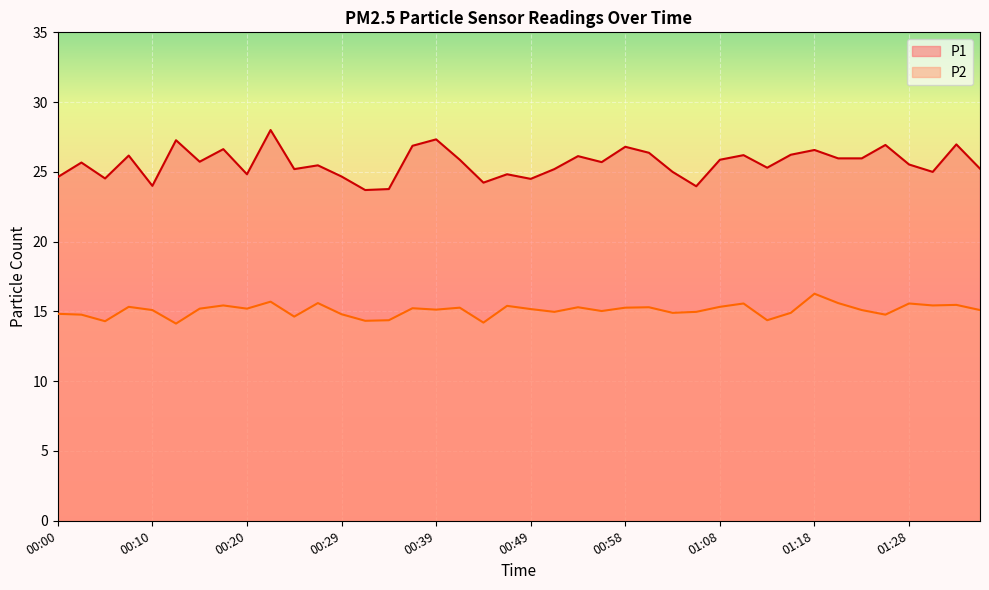

Reading right to left, what are all the values shown in this chart?

P1: 01:35=25.2	01:32=27.0	01:30=25.0	01:28=25.5	01:25=26.9	01:23=26.0	01:20=26.0	01:18=26.6	01:15=26.2	01:13=25.3	01:11=26.2	01:08=25.9	01:06=24.0	01:03=25.0	01:01=26.4	00:58=26.8	00:56=25.7	00:54=26.1	00:51=25.2	00:49=24.5	00:46=24.8	00:44=24.2	00:41=25.9	00:39=27.3	00:37=26.9	00:34=23.8	00:32=23.7	00:29=24.7	00:27=25.5	00:24=25.2	00:22=28.0	00:20=24.8	00:17=26.6	00:15=25.7	00:12=27.3	00:10=24.0	00:07=26.2	00:05=24.5	00:02=25.7	00:00=24.6
P2: 01:35=15.1	01:32=15.5	01:30=15.4	01:28=15.6	01:25=14.8	01:23=15.1	01:20=15.6	01:18=16.3	01:15=14.9	01:13=14.4	01:11=15.6	01:08=15.3	01:06=15.0	01:03=14.9	01:01=15.3	00:58=15.3	00:56=15.0	00:54=15.3	00:51=15.0	00:49=15.2	00:46=15.4	00:44=14.2	00:41=15.3	00:39=15.1	00:37=15.2	00:34=14.4	00:32=14.3	00:29=14.8	00:27=15.6	00:24=14.6	00:22=15.7	00:20=15.2	00:17=15.4	00:15=15.2	00:12=14.1	00:10=15.1	00:07=15.3	00:05=14.3	00:02=14.8	00:00=14.8